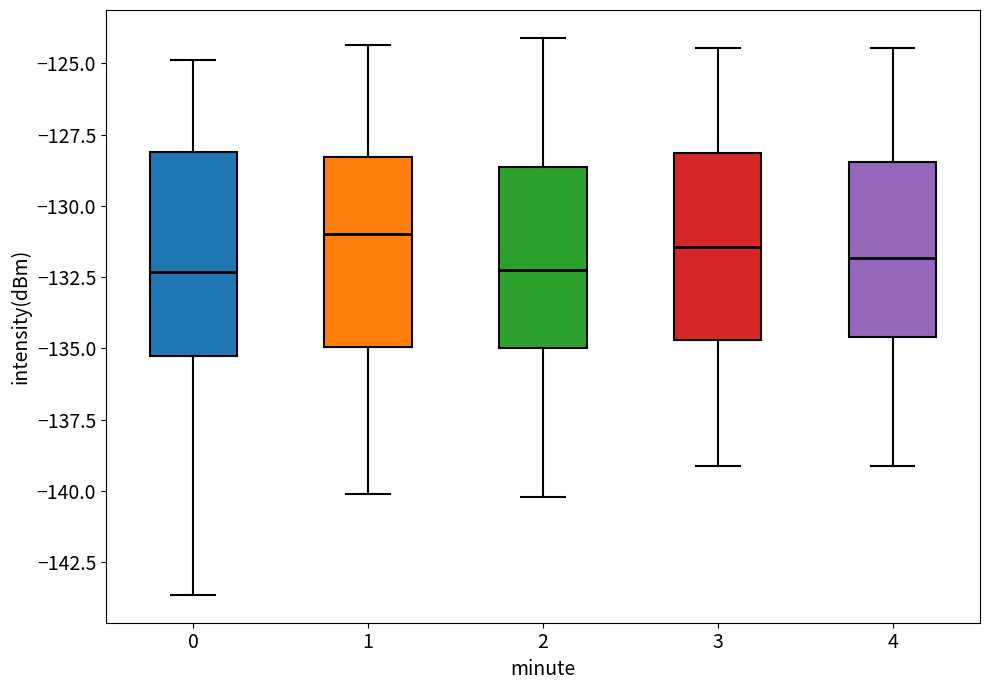

Where is the lower edge of the box at x = 4 on the y-axis? The values are not printed on the chart, so give them approximately, as read against the axis.

-134.5